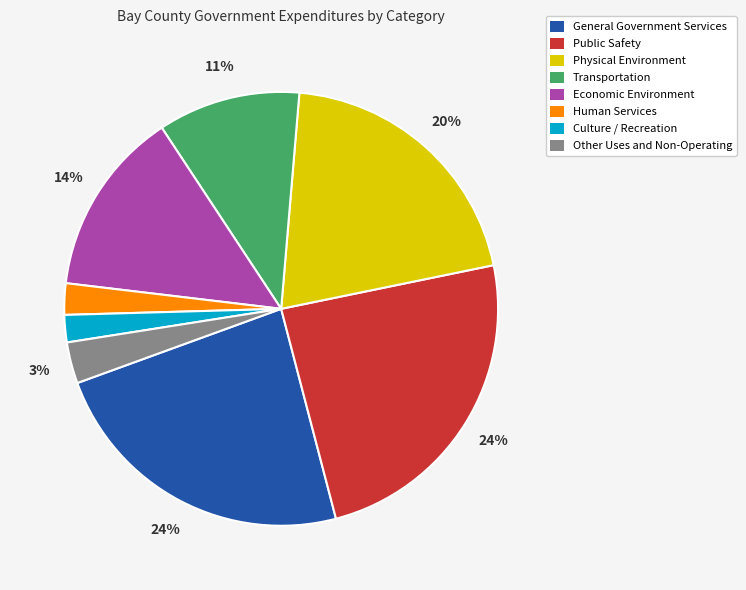

To the nearest percent, what is the difference between the largest and smallest slice percentages?

22%